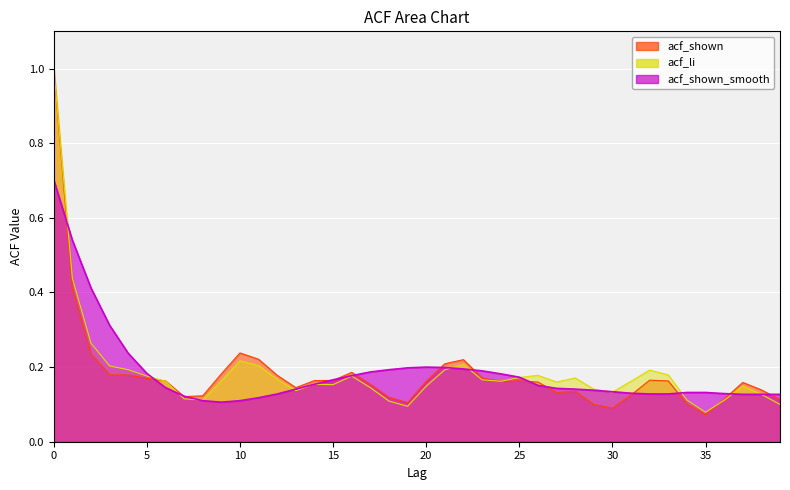

What is the difference between the second highest and minimum values in the acf_shown series?

0.3